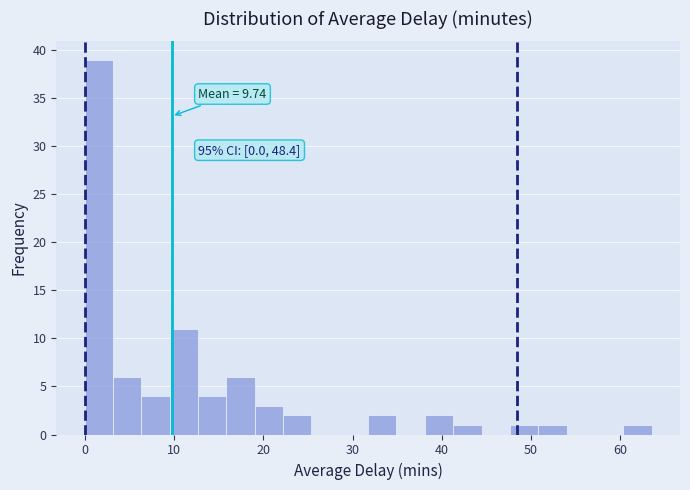

Read against the x-axis, roughly where is the centre of the tallest bar?

2